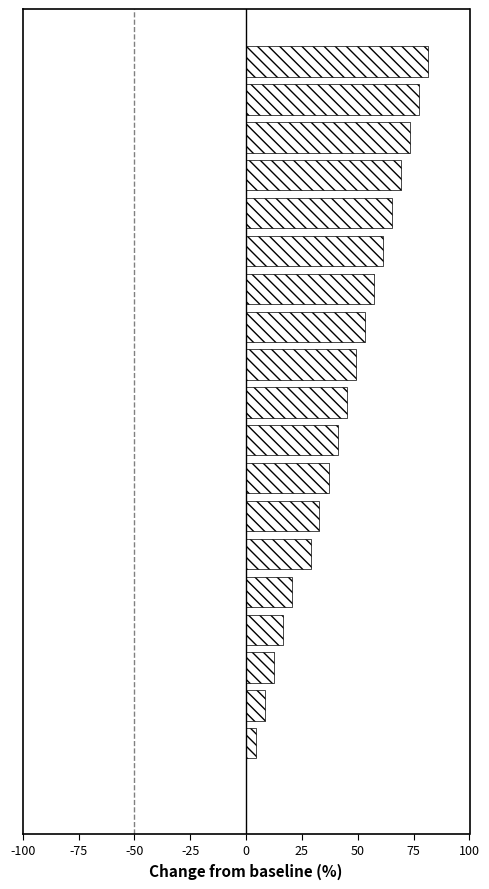

How many distinct data groups are displayed?

1